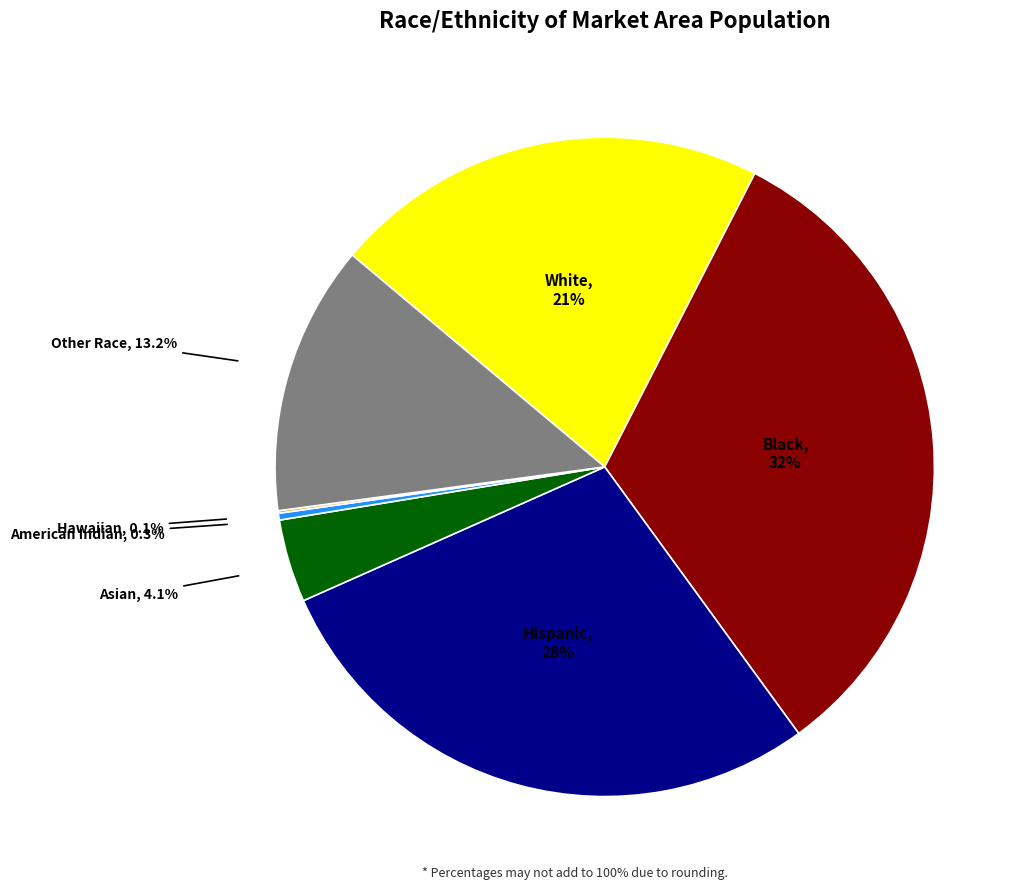

What is the total percentage of American Indian and Black?

32.8%